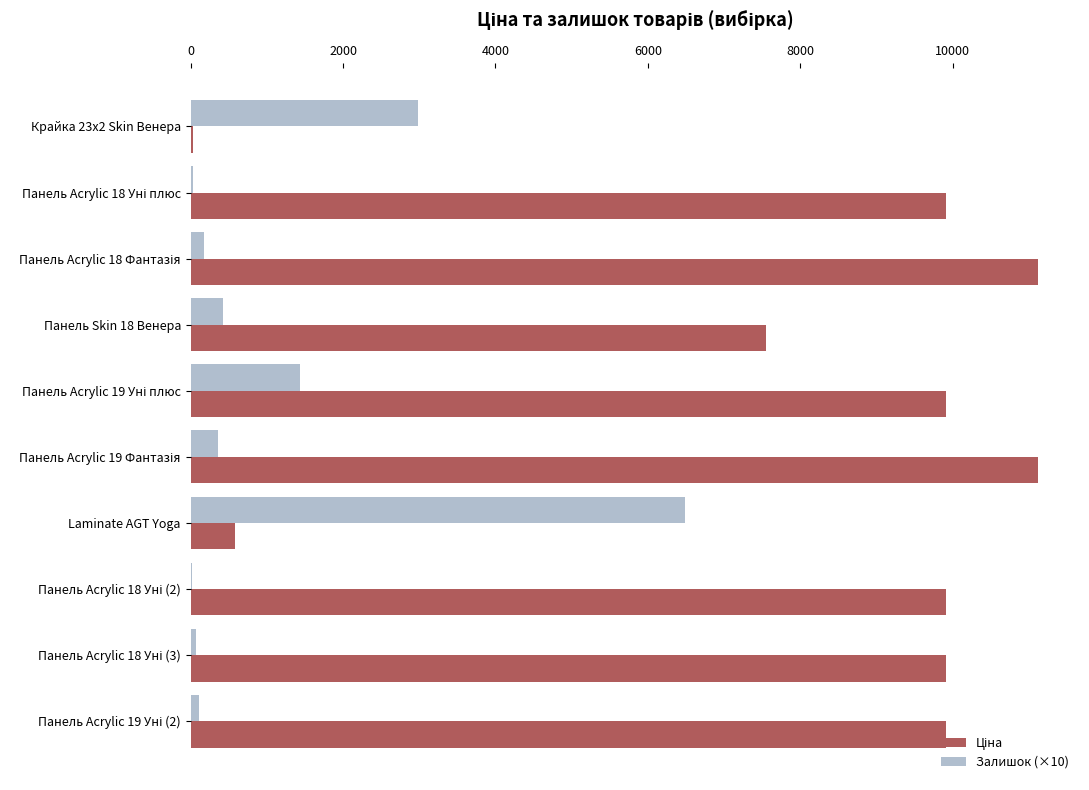

The Залишок (×10) series shows 6490.0 at Laminate AGT Yoga. True or false?

True